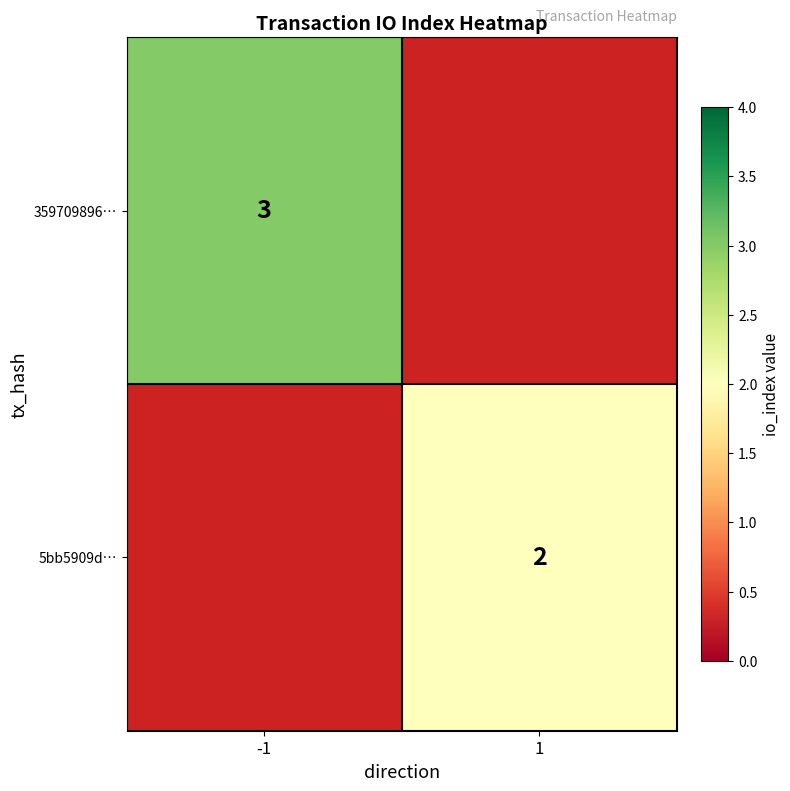

True or false: 359709896… has a value of 3 at -1.

True